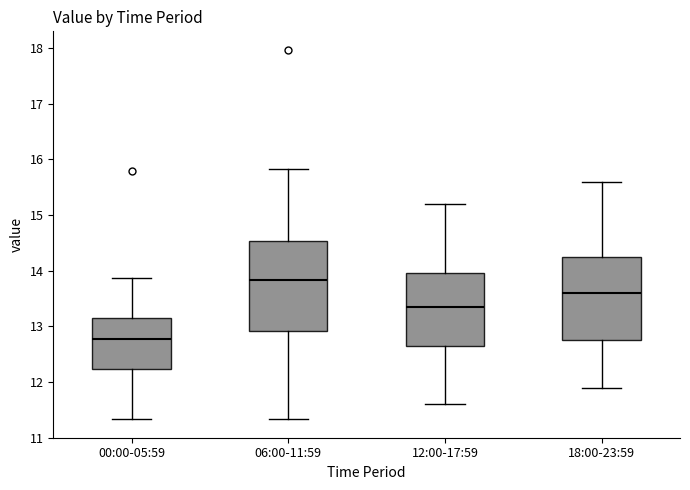

Where is the upper edge of the box for 12:00-17:59 on the y-axis? The values are not printed on the chart, so give them approximately, as read against the axis.

14.0